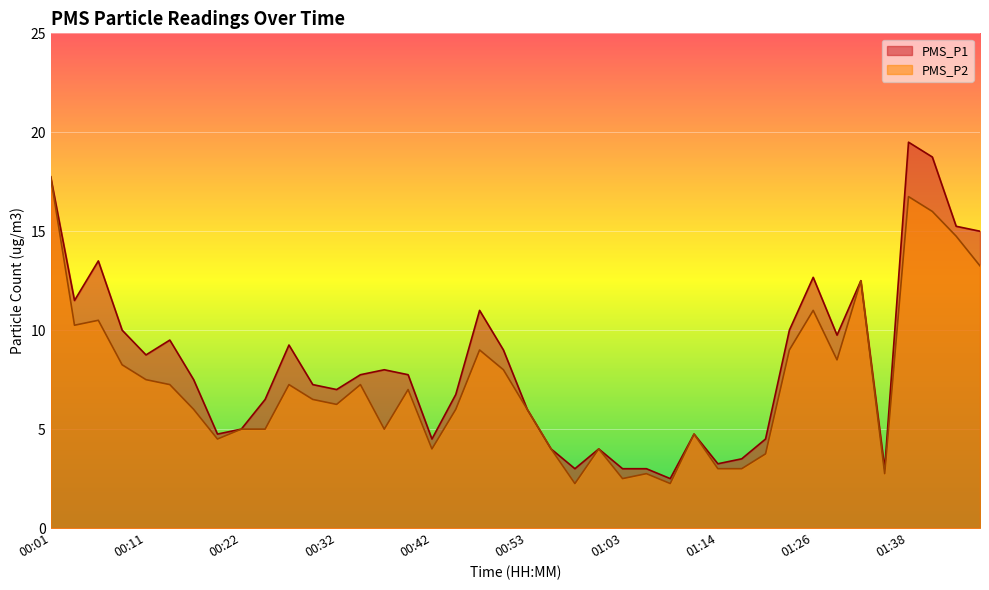

List the series in order of their peak value, lowest first.

PMS_P2, PMS_P1